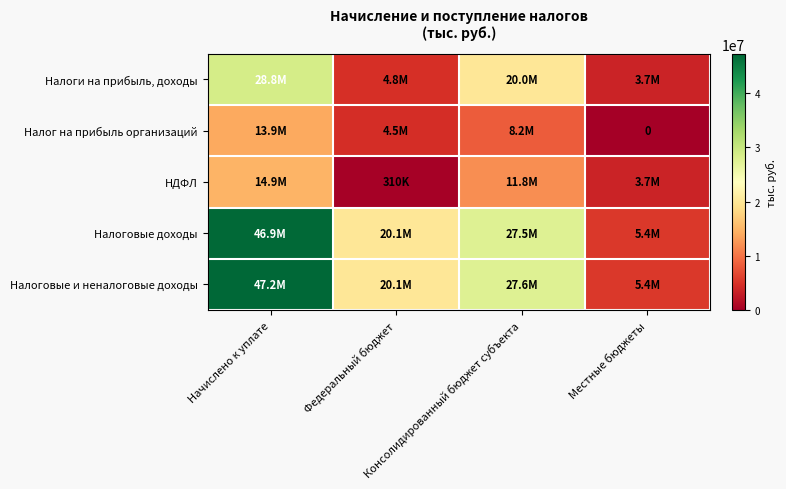

True or false: Налоги на прибыль, доходы has a value of 27353865 at Консолидированный бюджет субъекта.

False